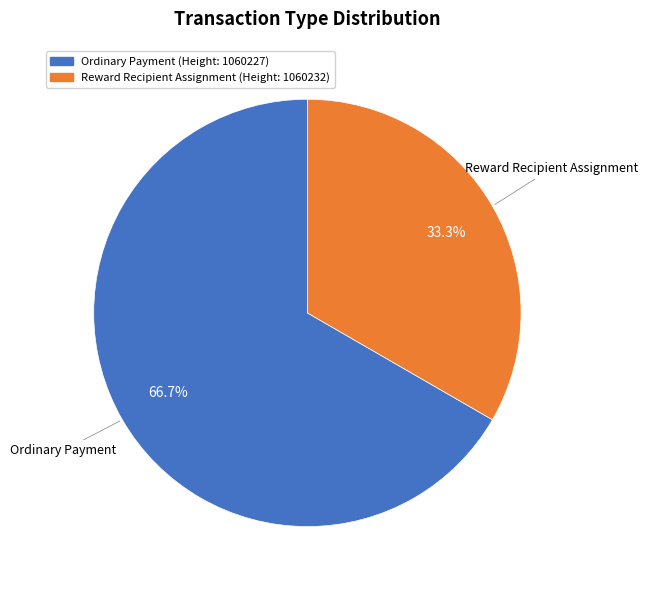

What percentage is NOT represented by Reward Recipient Assignment?

66.7%